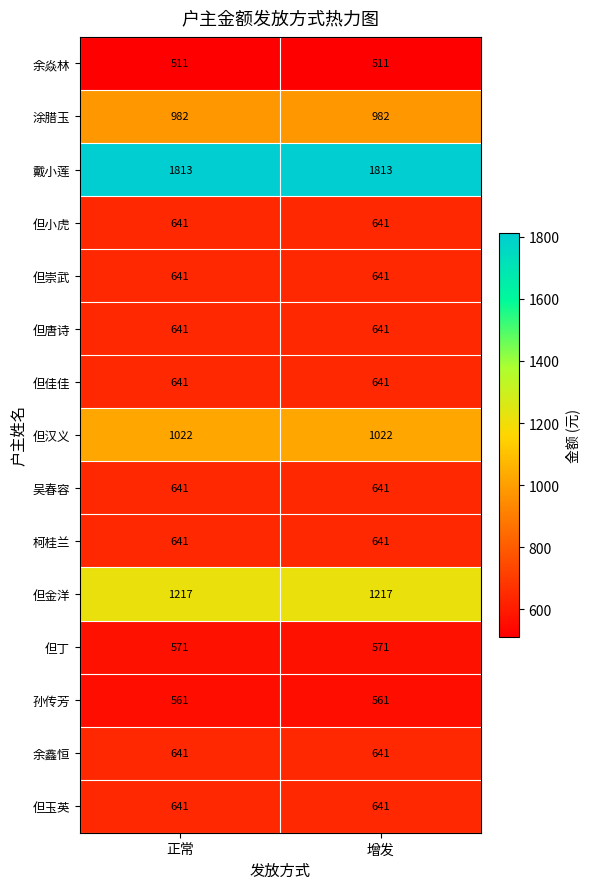

What is the difference between the highest and lowest values at 增发?

1302